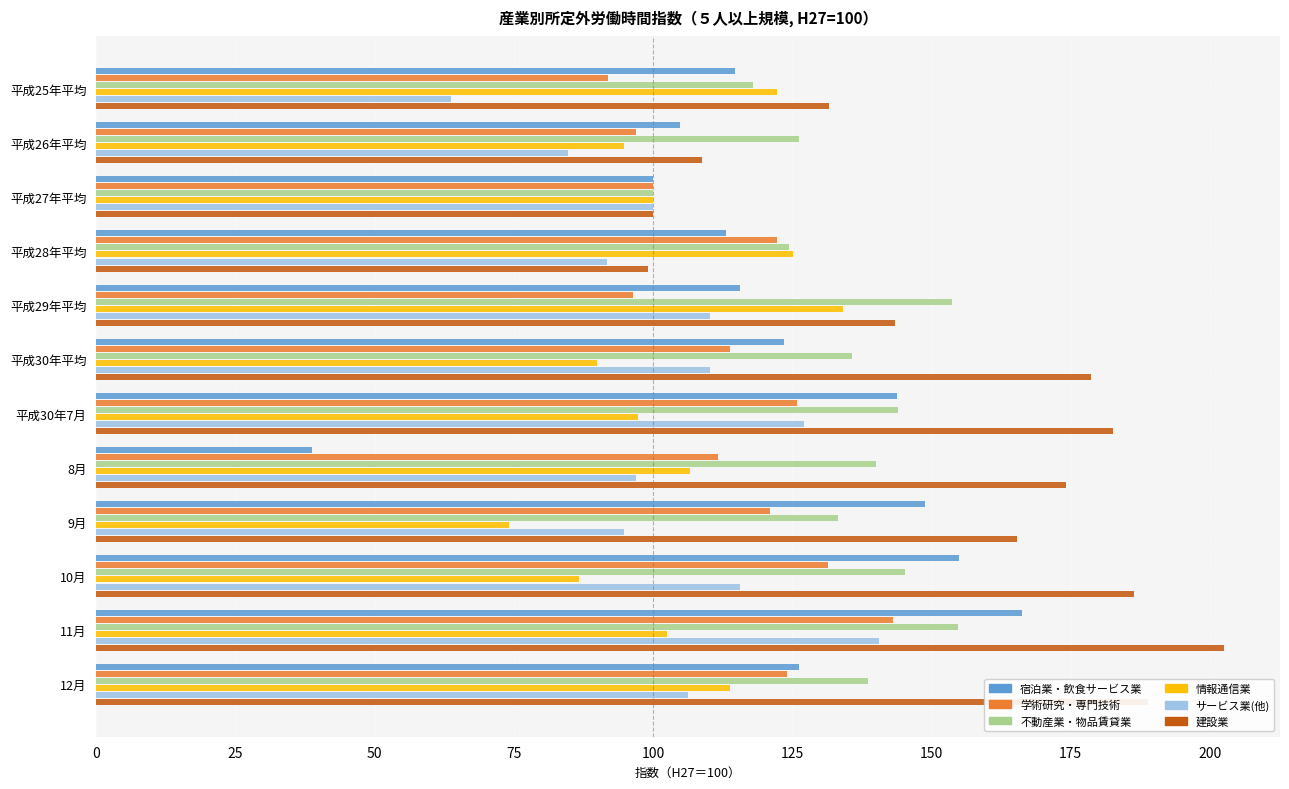

What is the difference between the maximum and second lowest values in the 不動産業・物品賃貸業 series?

36.8